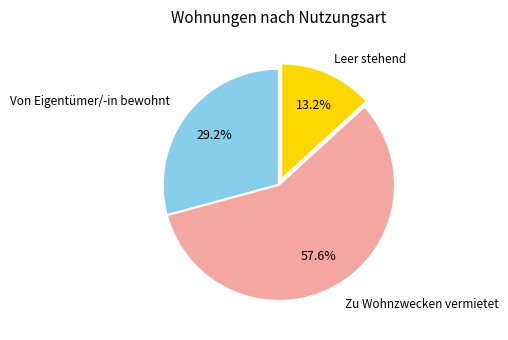

Is there any slice that represents more than half of the pie?

Yes